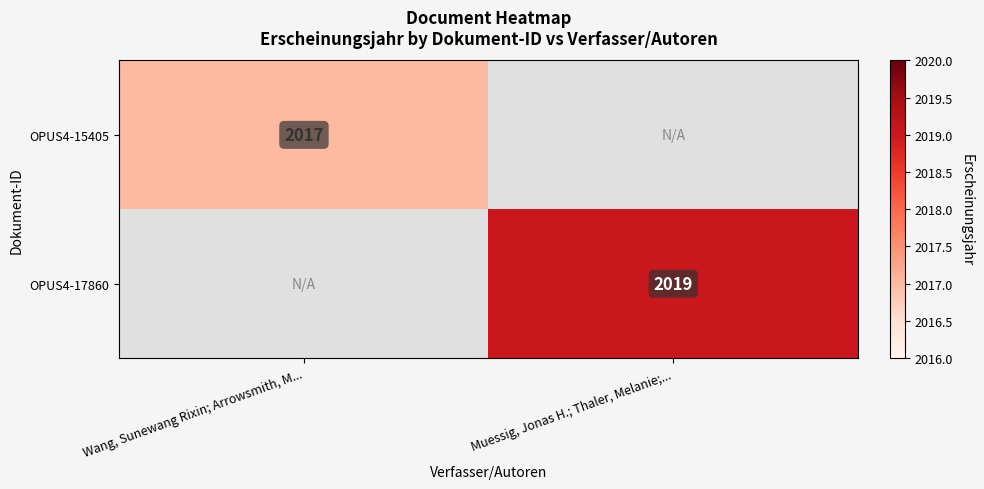

Is the value of OPUS4-17860 at Muessig, Jonas H.; Thaler, Melanie;... greater than the value of OPUS4-15405 at Wang, Sunewang Rixin; Arrowsmith, M...?

Yes